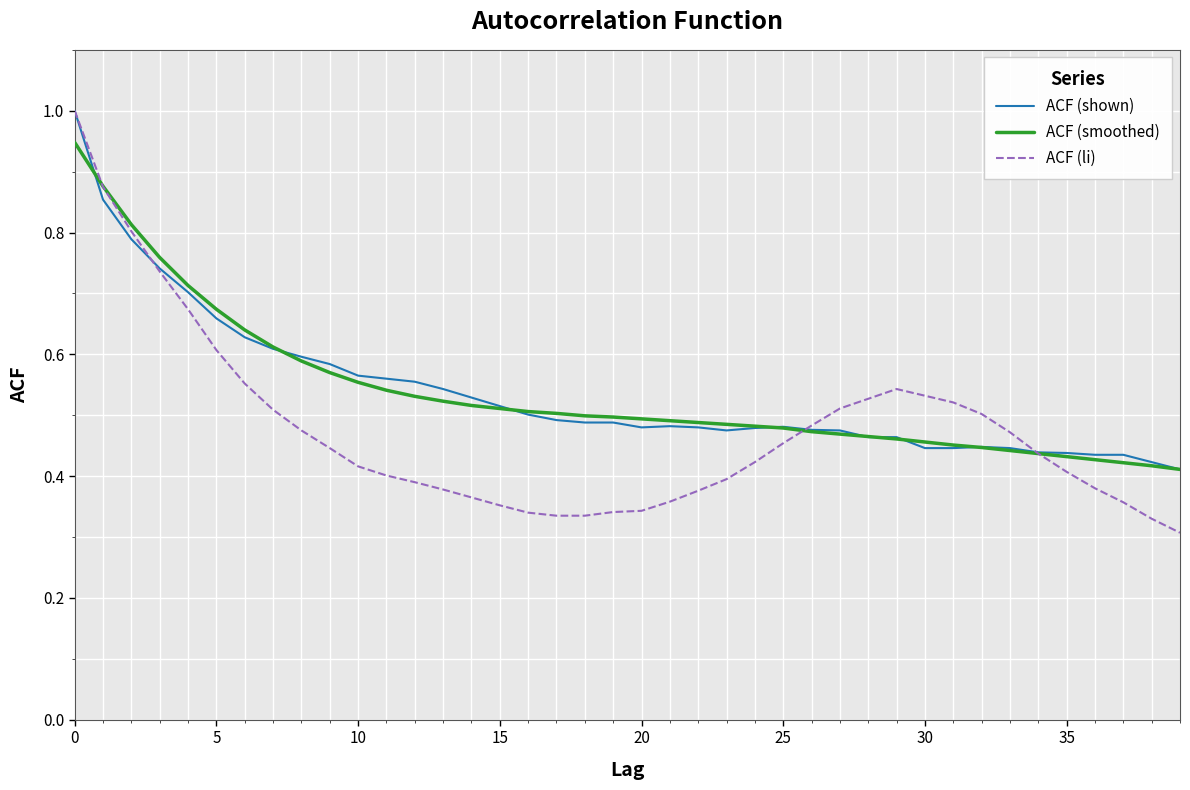

Which series has the widest spread of values?

ACF (li)